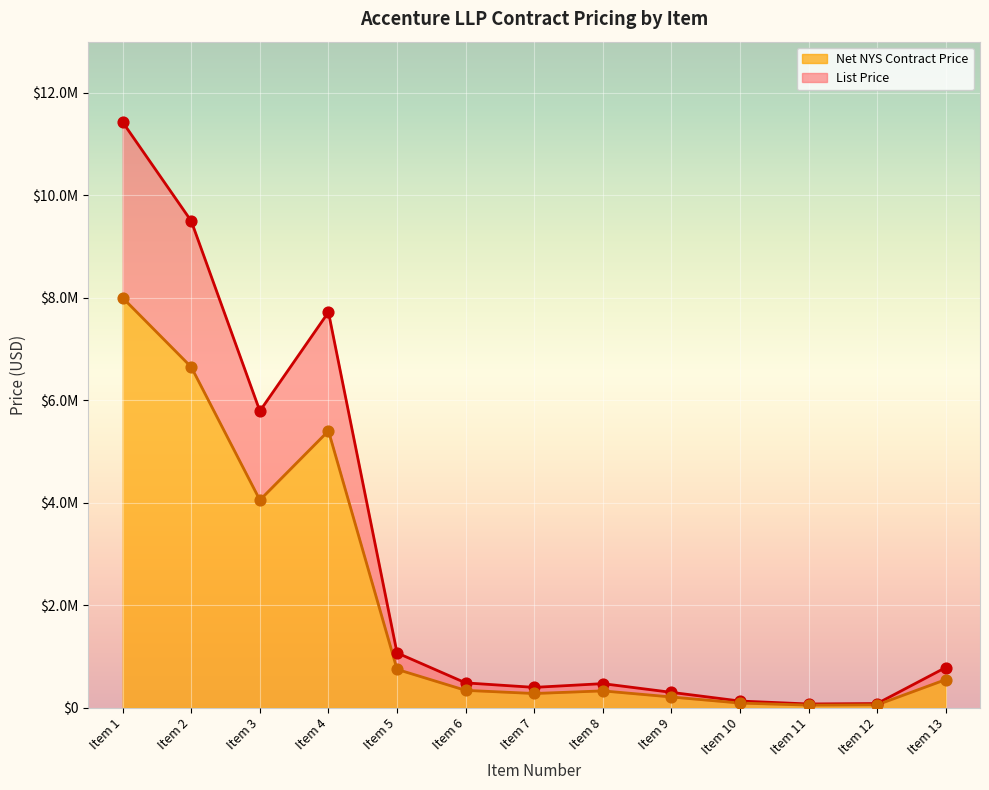

Which series reaches the minimum Y coordinate?

Net NYS Contract Price